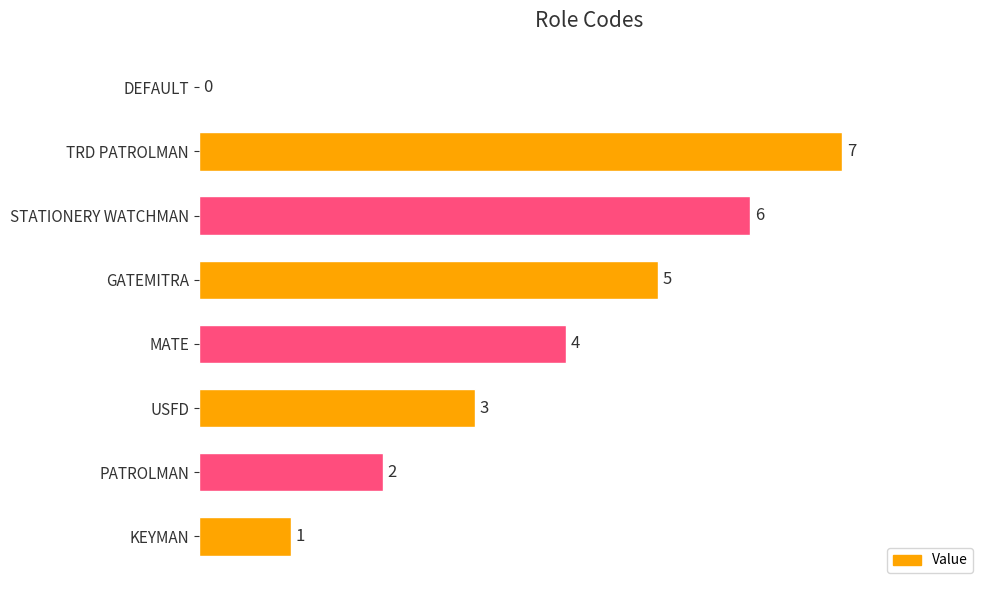

The chart shows a value of 0 at DEFAULT. True or false?

True